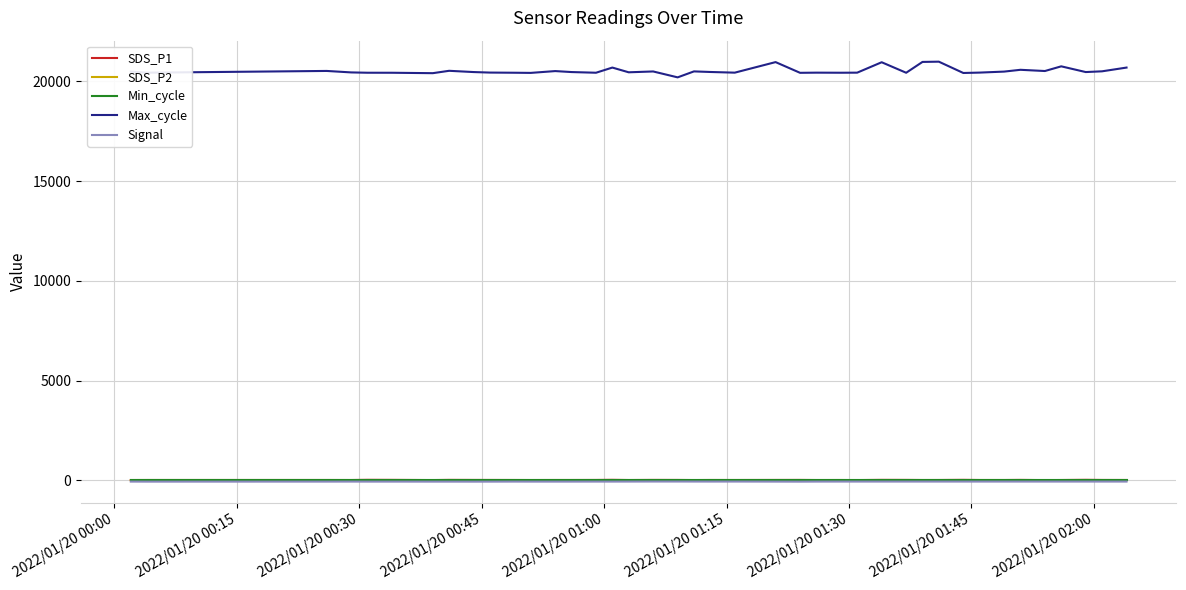

True or false: Max_cycle and Signal intersect in this chart.

False